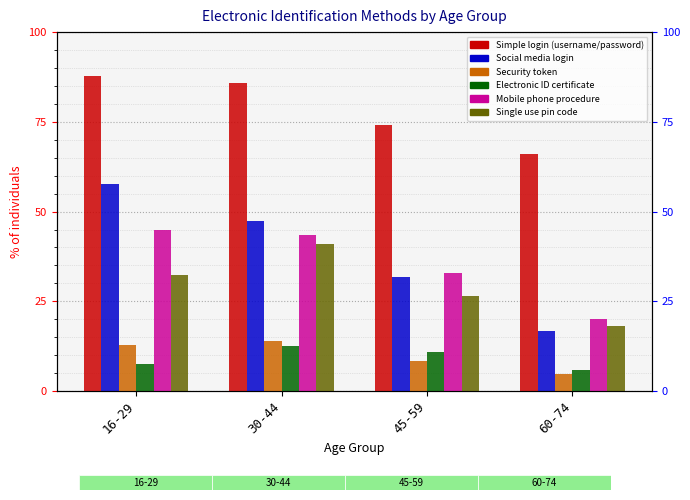

What is the difference between the highest and lowest values at 30-44?

73.1